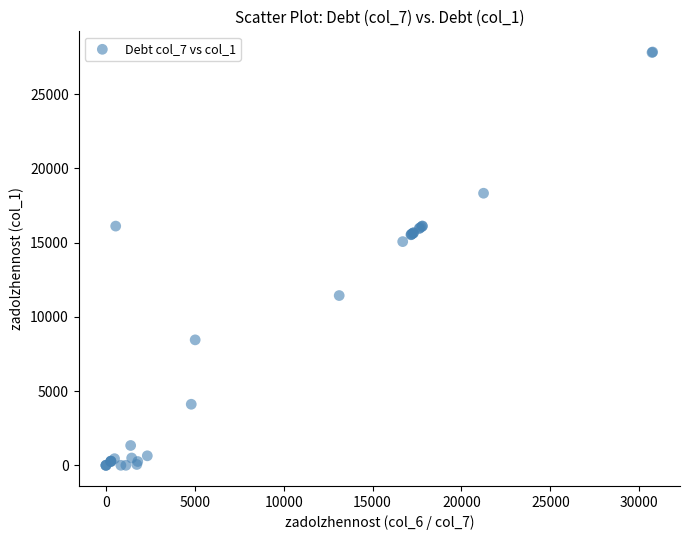

What Y value in the scatter plot is closest to 13919?

15067.4